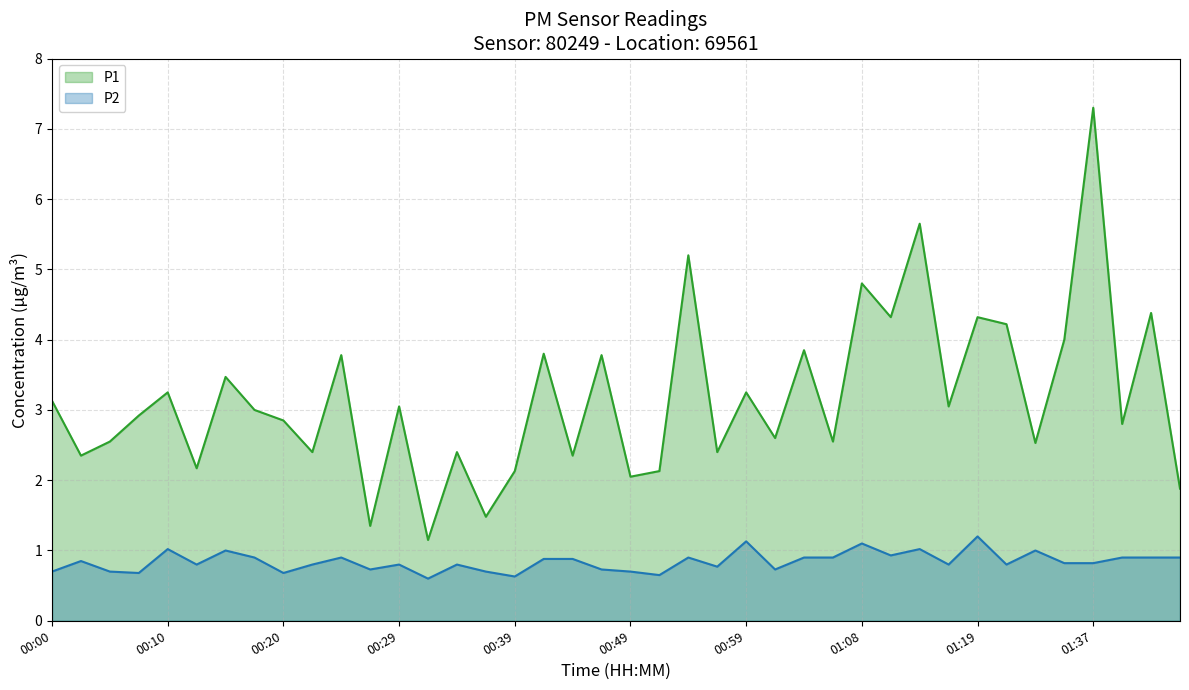

What is the maximum value for P2?

1.2